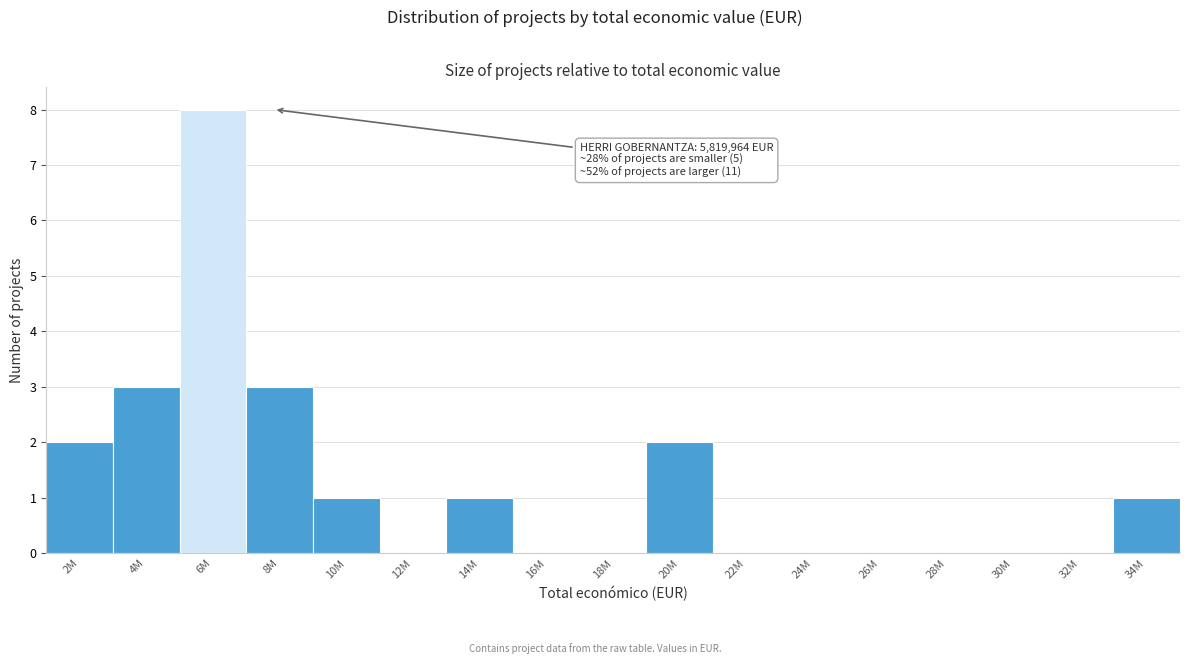

Reading left to right, extract all data points from this chart.

2M=2	4M=3	6M=8	8M=3	10M=1	12M=0	14M=1	16M=0	18M=0	20M=2	22M=0	24M=0	26M=0	28M=0	30M=0	32M=0	34M=1